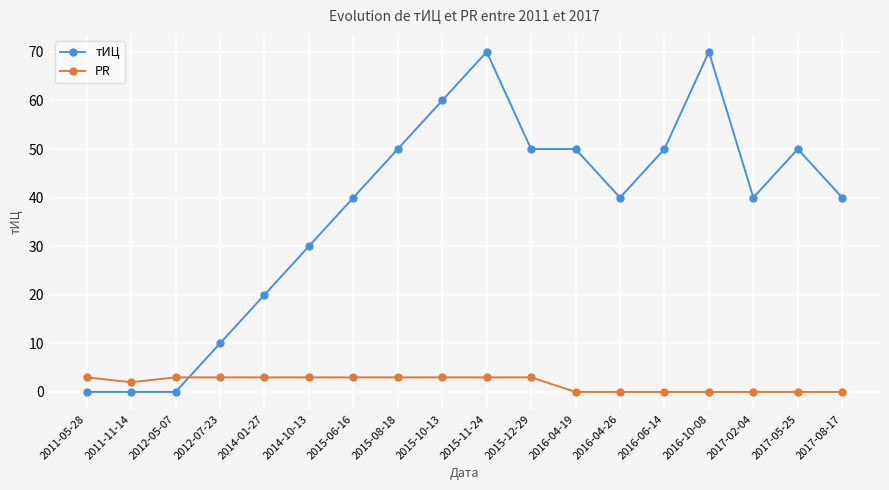

True or false: тИЦ has more than 2 interior local peaks.

True